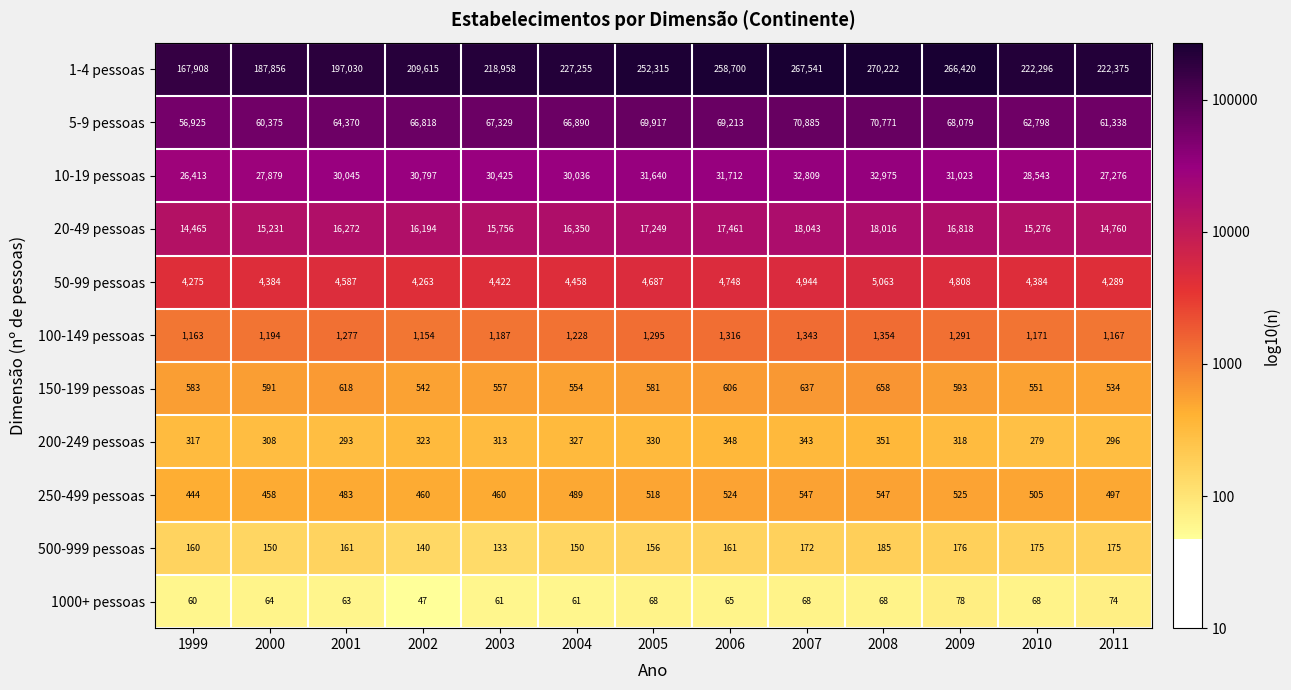

At which label does 200-249 pessoas reach its peak?

2008